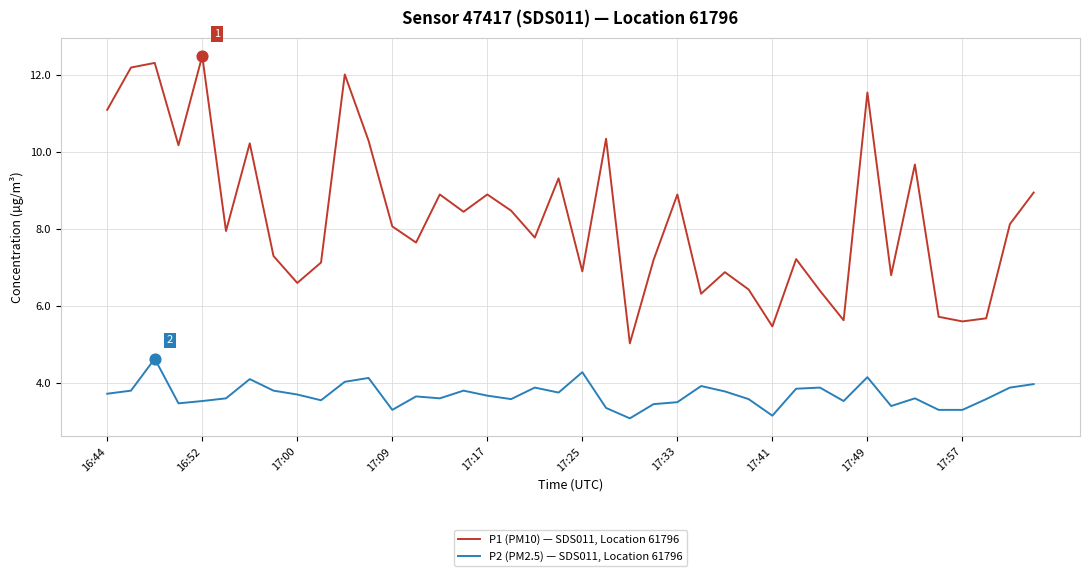

Which series has the widest spread of values?

P1 (PM10) — SDS011, Location 61796